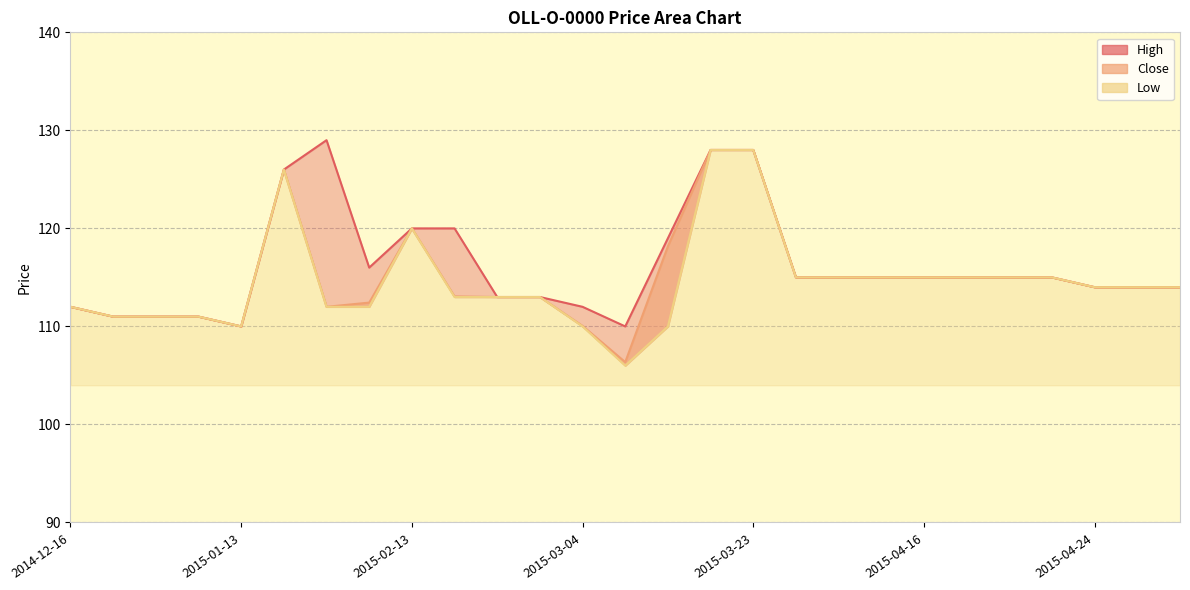

Is it true that High equals 115.0 at 2015-04-14?

True